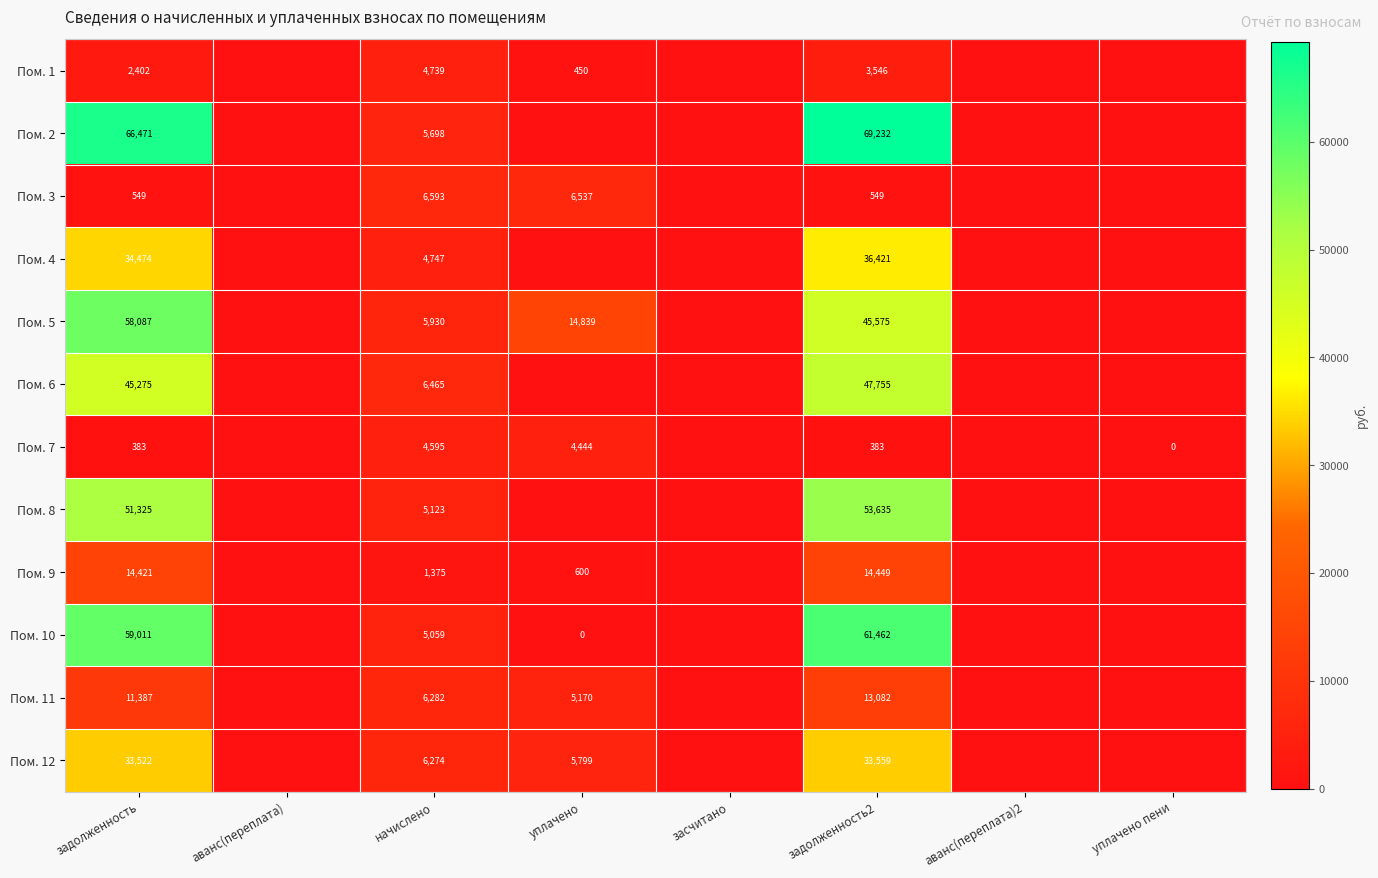

True or false: Пом. 7 has a value of 383 at задолженность.

True